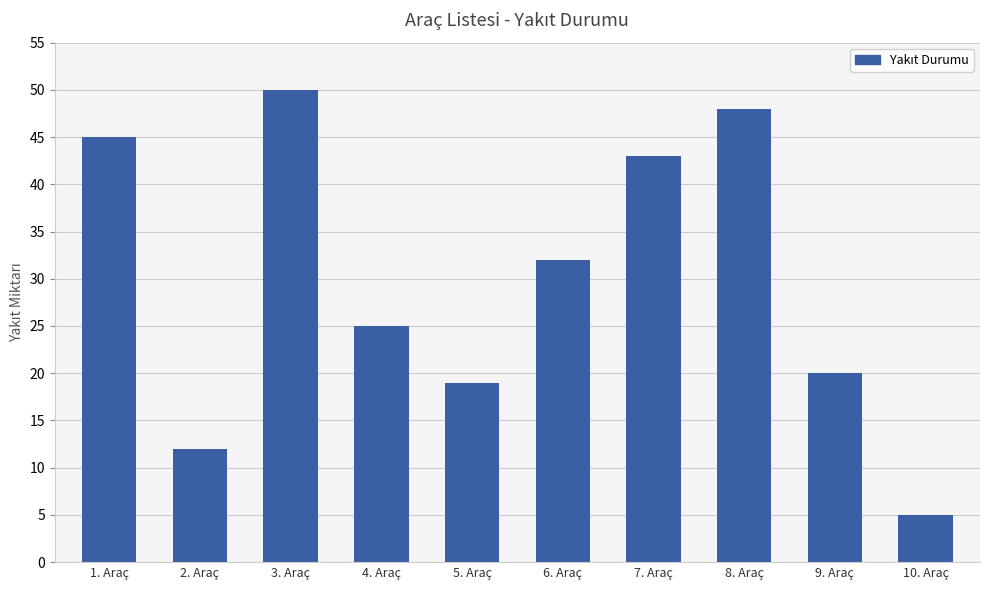

At which label does the data first exceed 32?

1. Araç